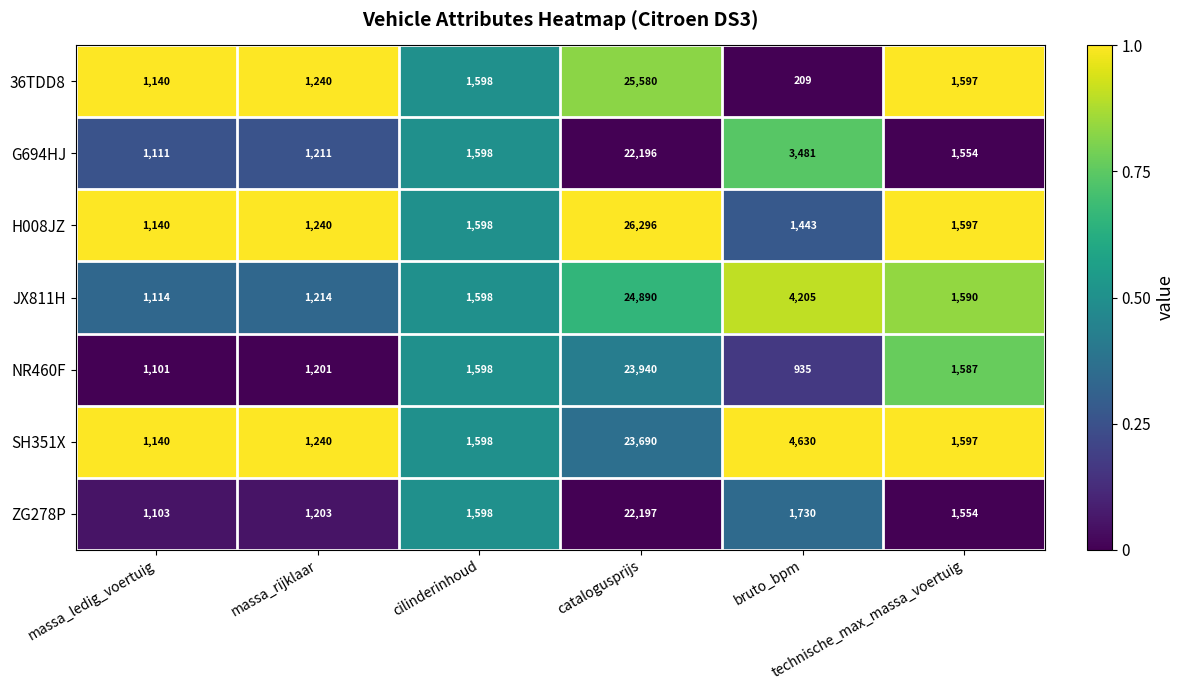

Which series has the widest spread of values?

36TDD8